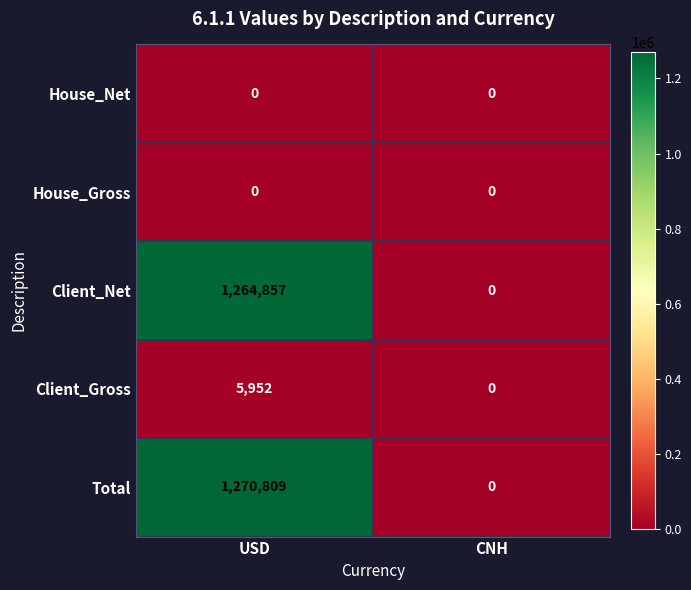

Is it true that Client_Net equals 672510 at USD?

False